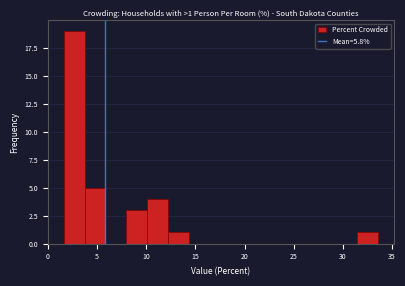

Which range on the x-axis has the tallest bar?

1.5 to 3.5